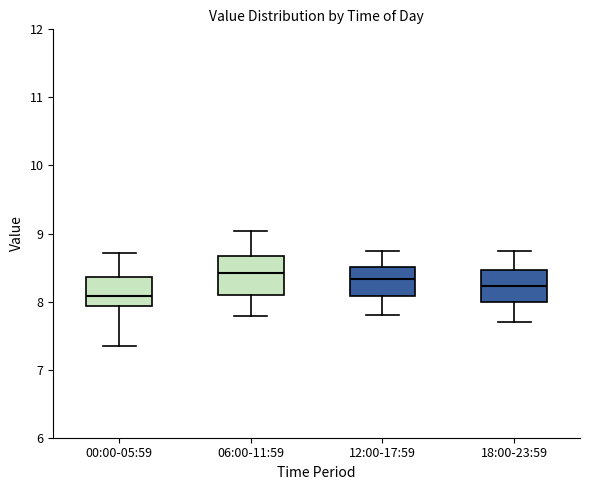

Reading left to right, read every box against the y-axis: the position of its median line, the range the box covers, and the ends of its whiskers. The values are not printed on the chart, so give them approximately, as read against the axis.

00:00-05:59: median 8.1, box 7.9 to 8.4, whiskers 7.4 to 8.7
06:00-11:59: median 8.4, box 8.1 to 8.7, whiskers 7.8 to 9.0
12:00-17:59: median 8.3, box 8.1 to 8.5, whiskers 7.8 to 8.8
18:00-23:59: median 8.2, box 8.0 to 8.5, whiskers 7.7 to 8.8